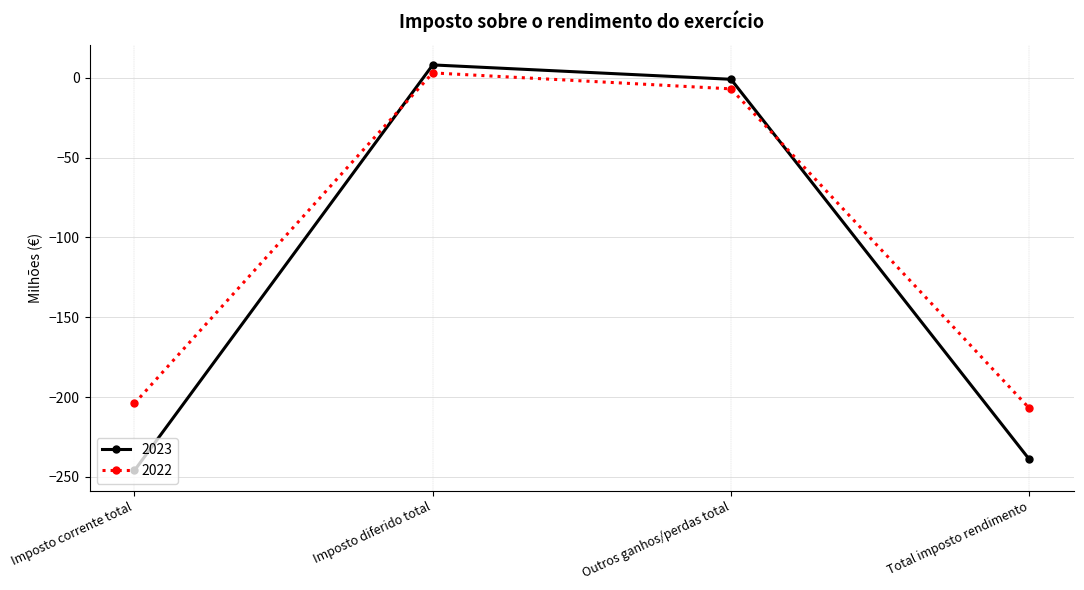

Reading right to left, extract all data points from this chart.

2023: -239	-1	8	-246
2022: -207	-7	3	-204